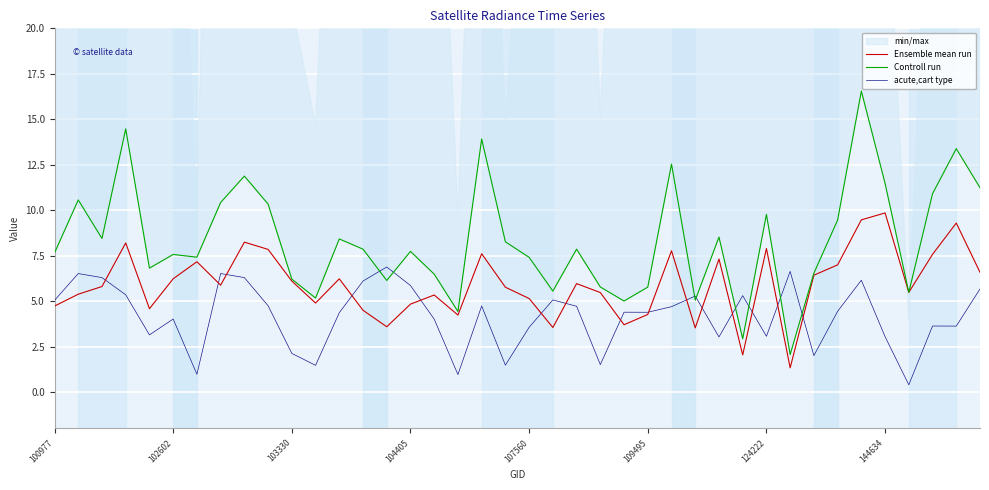

Is the value of Controll run at 21 greater than the value of Ensemble mean run at 19?

No